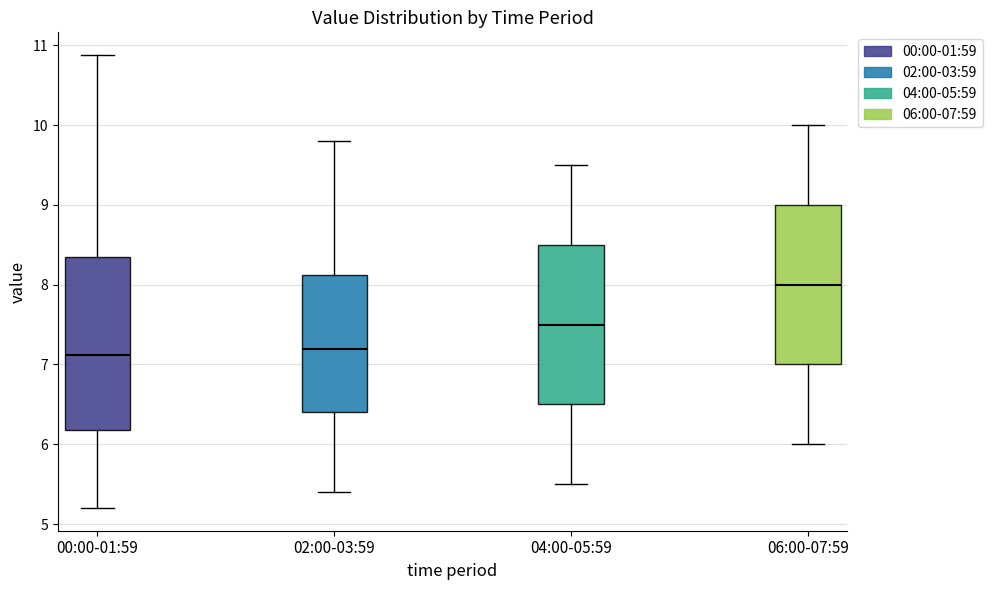

Reading left to right, read every box against the y-axis: the position of its median line, the range the box covers, and the ends of its whiskers. The values are not printed on the chart, so give them approximately, as read against the axis.

00:00-01:59: median 7.1, box 6.2 to 8.3, whiskers 5.2 to 10.9
02:00-03:59: median 7.2, box 6.4 to 8.1, whiskers 5.4 to 9.8
04:00-05:59: median 7.5, box 6.5 to 8.5, whiskers 5.5 to 9.5
06:00-07:59: median 8.0, box 7.0 to 9.0, whiskers 6.0 to 10.0